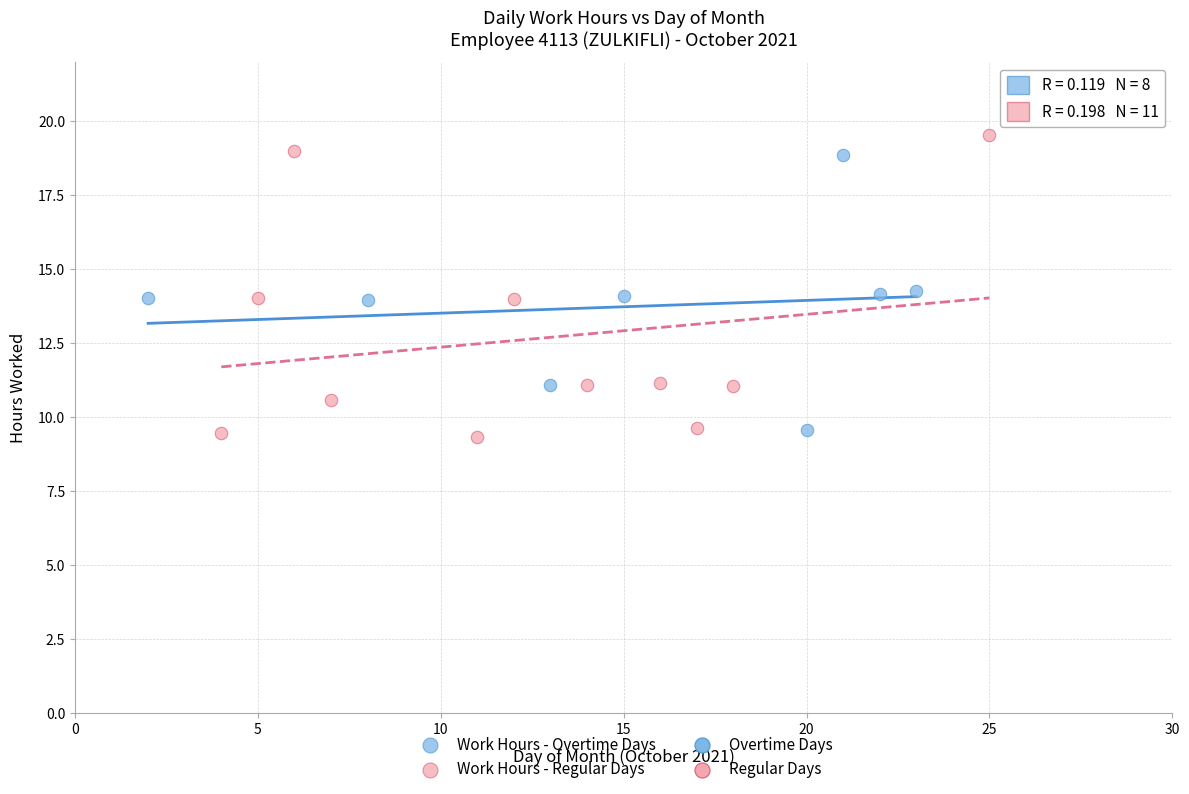

Which series contains the lowest Y value?

Work Hours - Regular Days